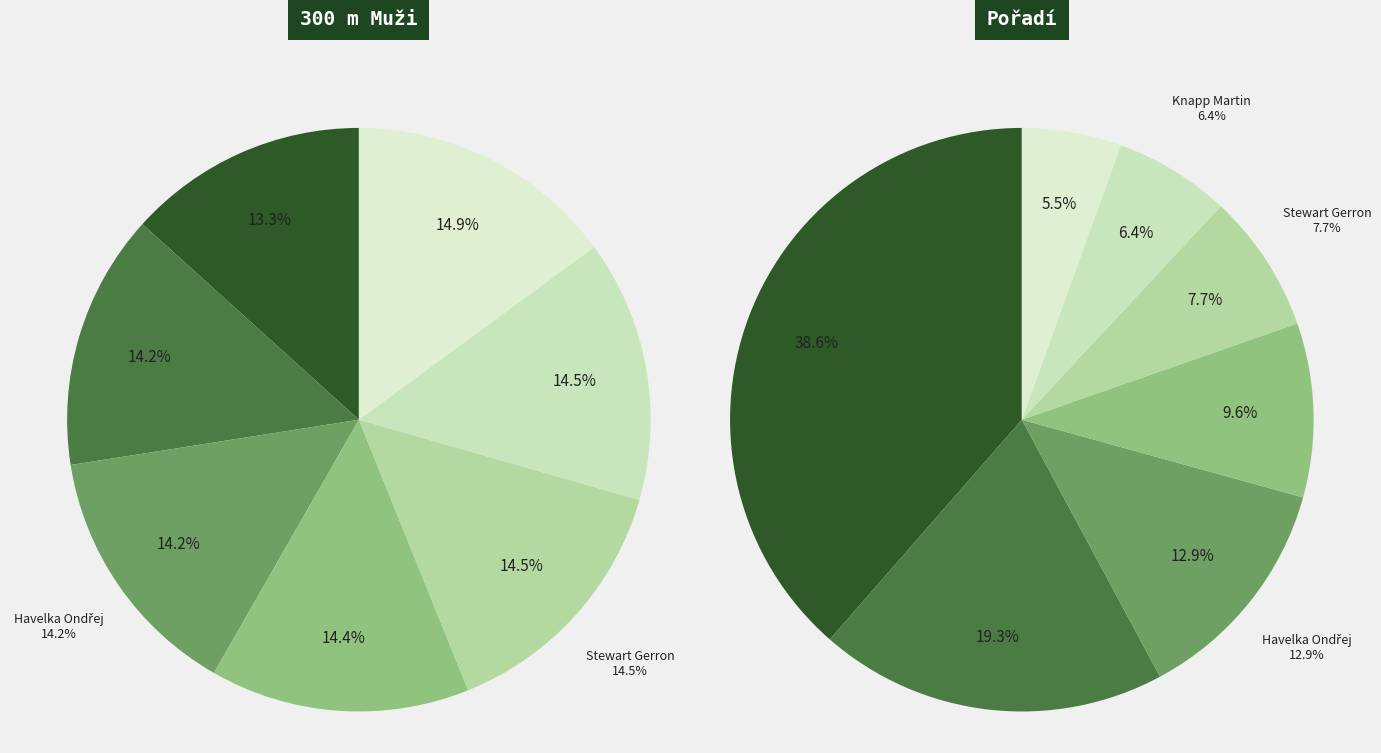

To the nearest percent, what portion does Knapp Martin represent?

15%